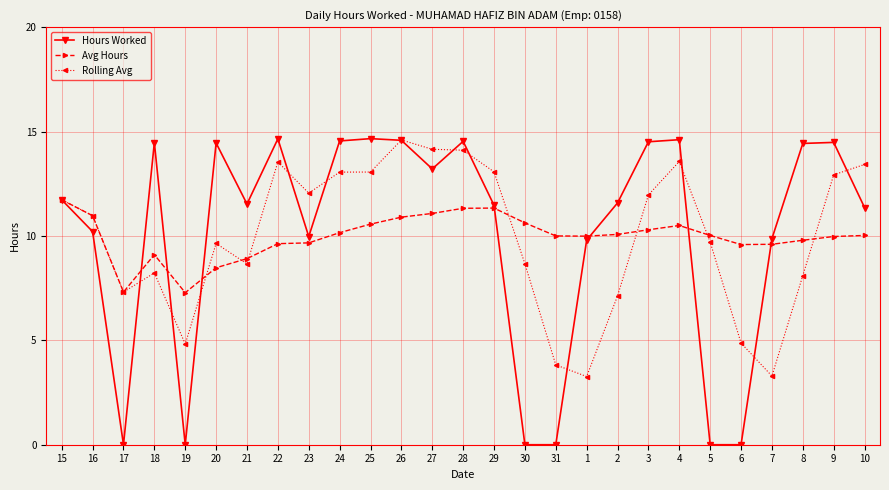

What is the maximum value shown in the chart?

14.7